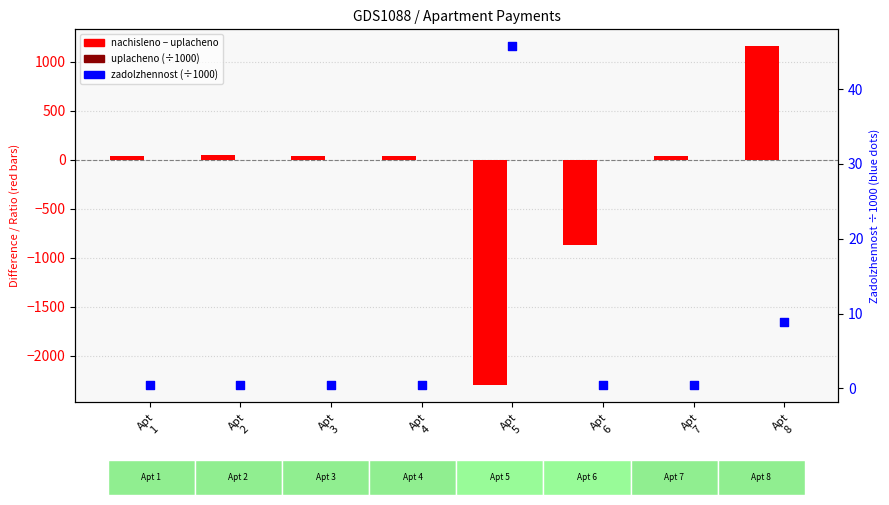

What are all the series names shown in the legend?

nachisleno - uplacheno, uplacheno (÷1000), zadolzhennost (÷1000)